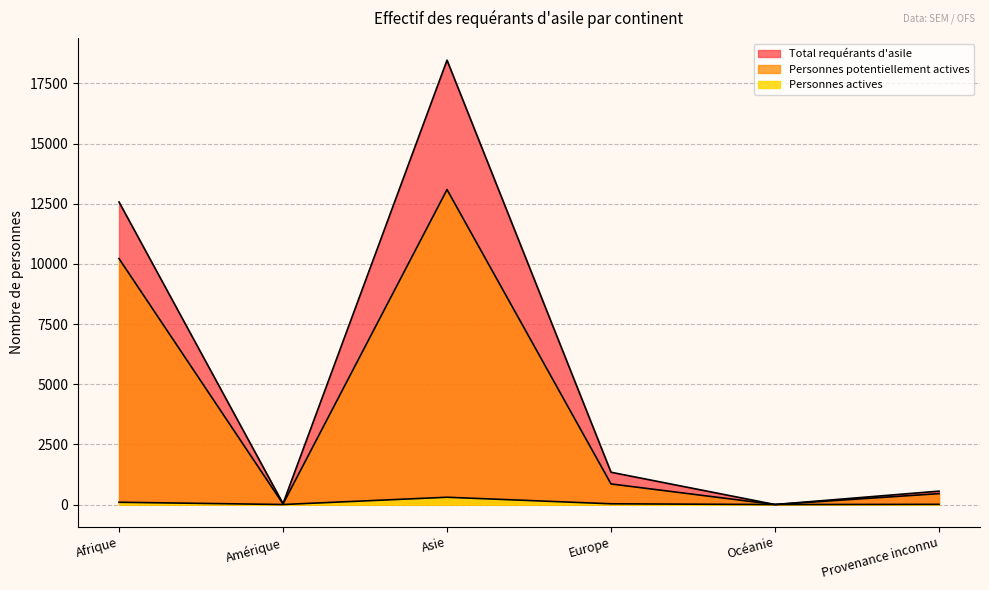

What is the value of the Personnes potentiellement actives point at the 2nd from the left?

25